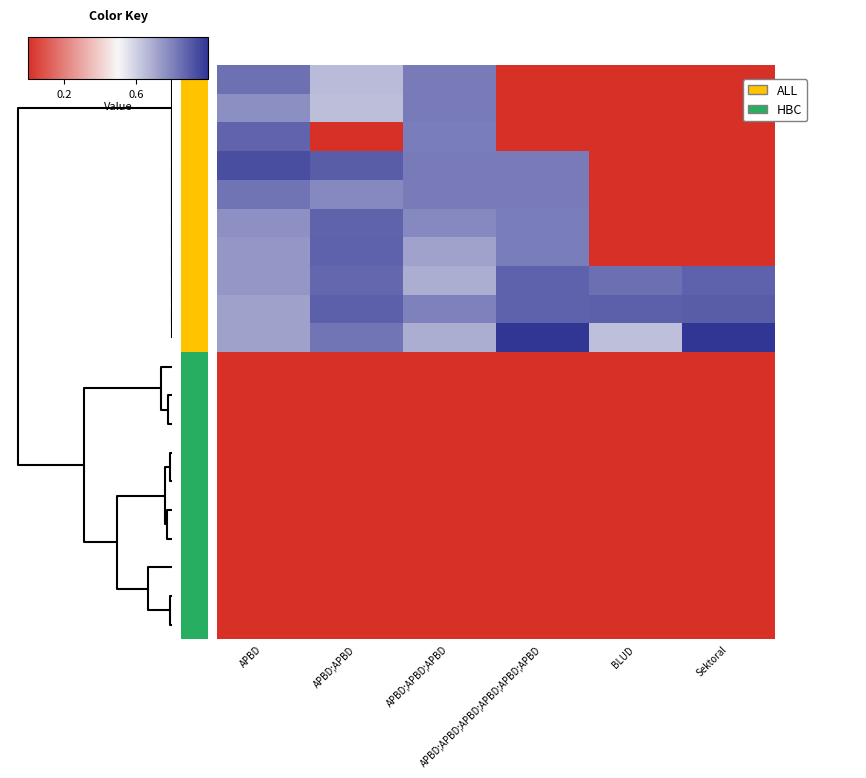

How many categories are shown in the chart?

6